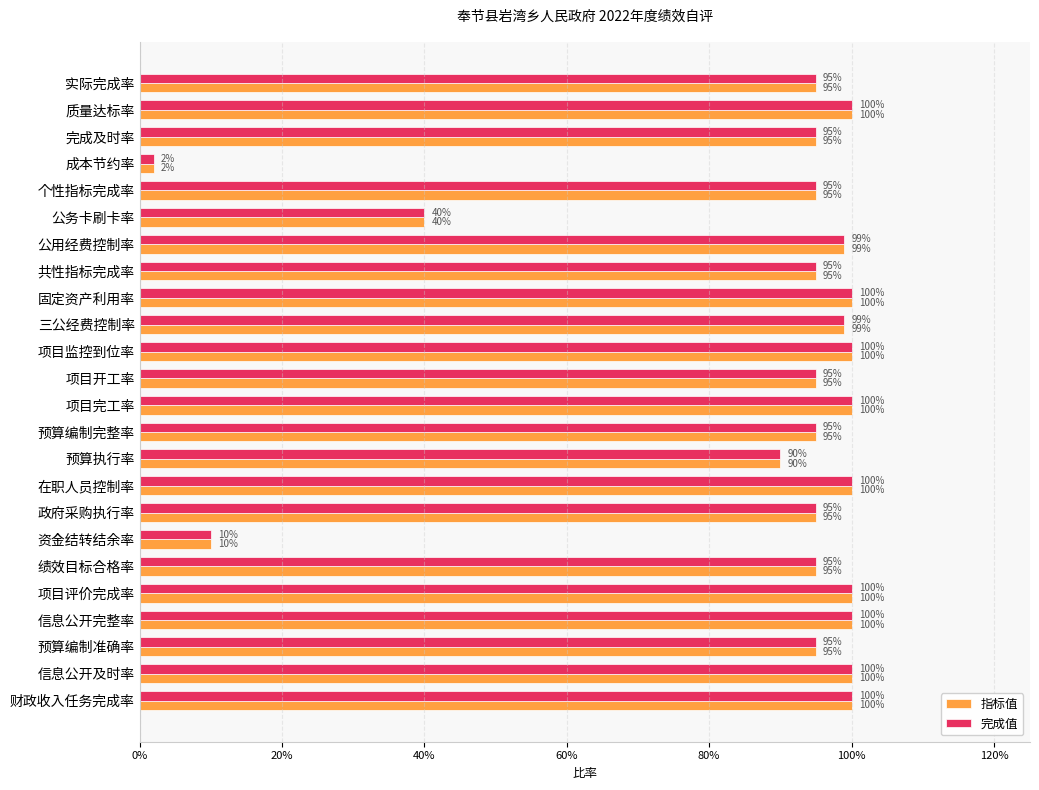

What is the sum of all 完成值 values?

20.9